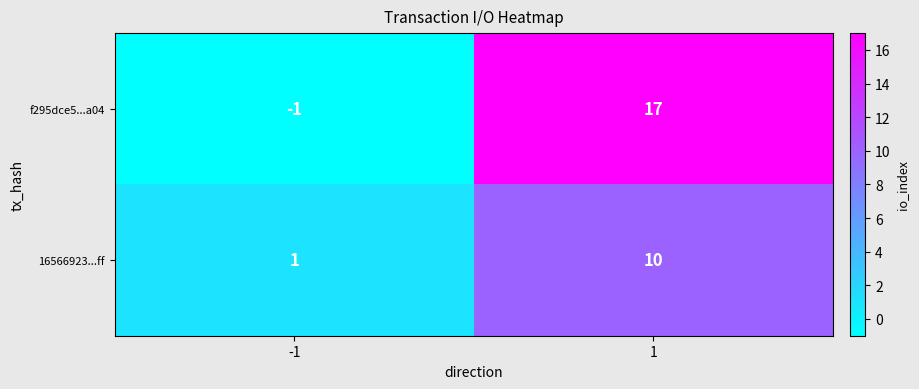

What is the average value of the 16566923...ff series?

6